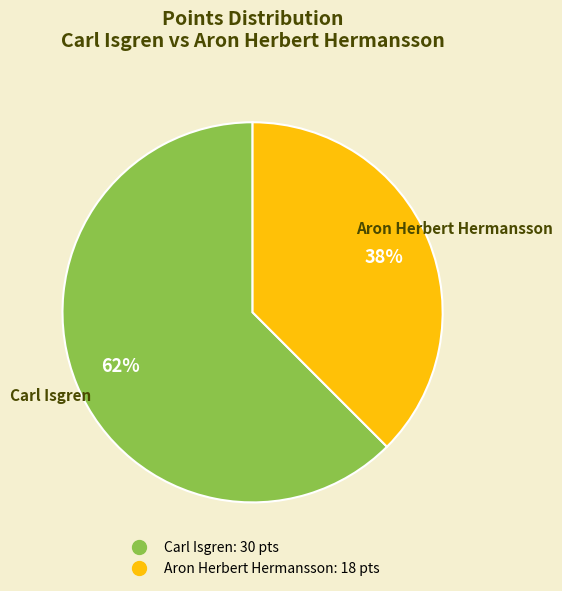

How many slices are in this pie chart?

2